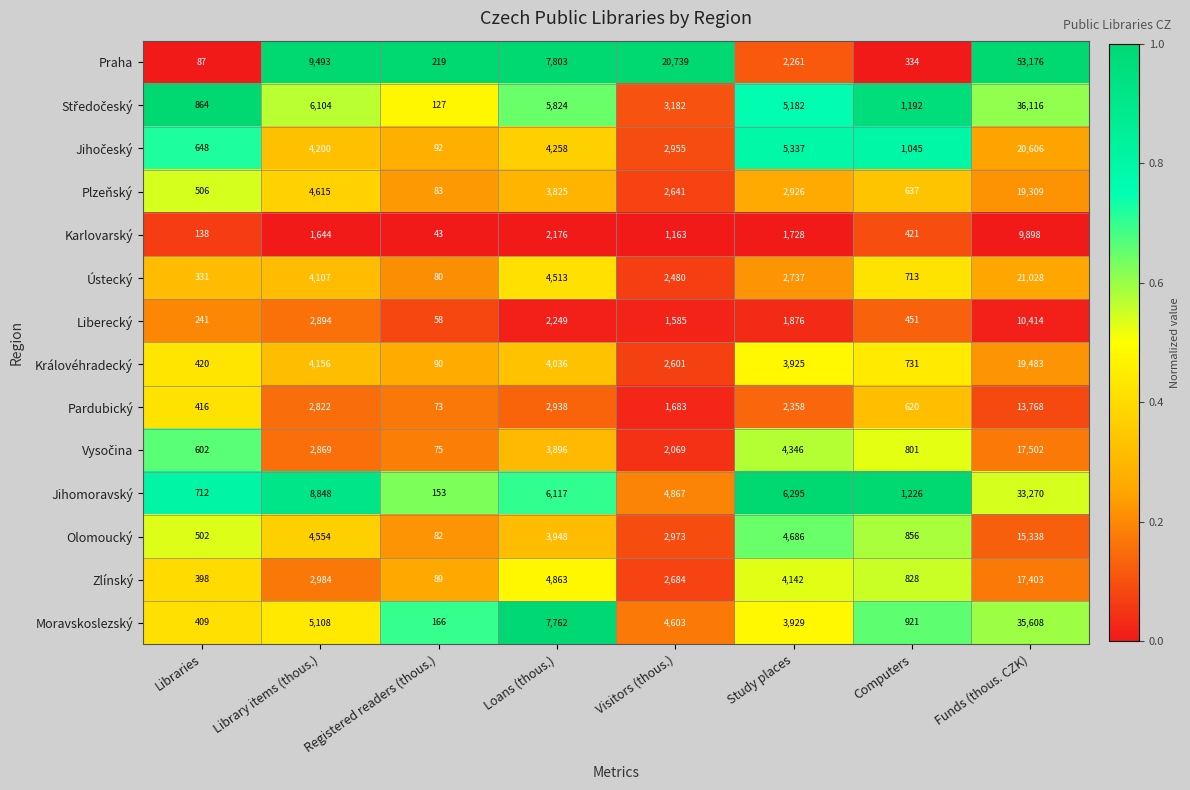

What is the difference between the second highest and minimum values in the Moravskoslezský series?

7596